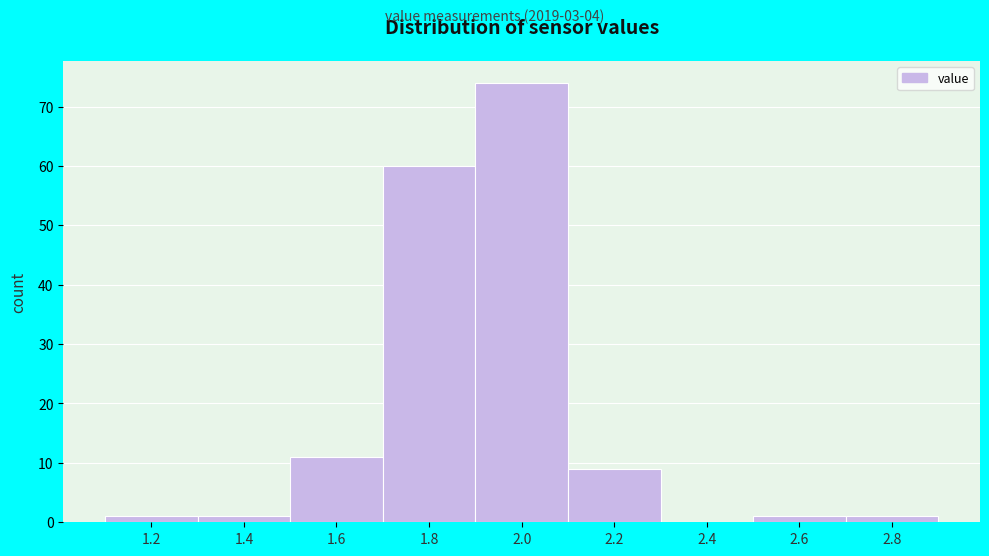

Reading right to left, list all the values displayed in this chart.

2.8=1	2.6=1	2.4=0	2.2=9	2.0=74	1.8=60	1.6=11	1.4=1	1.2=1